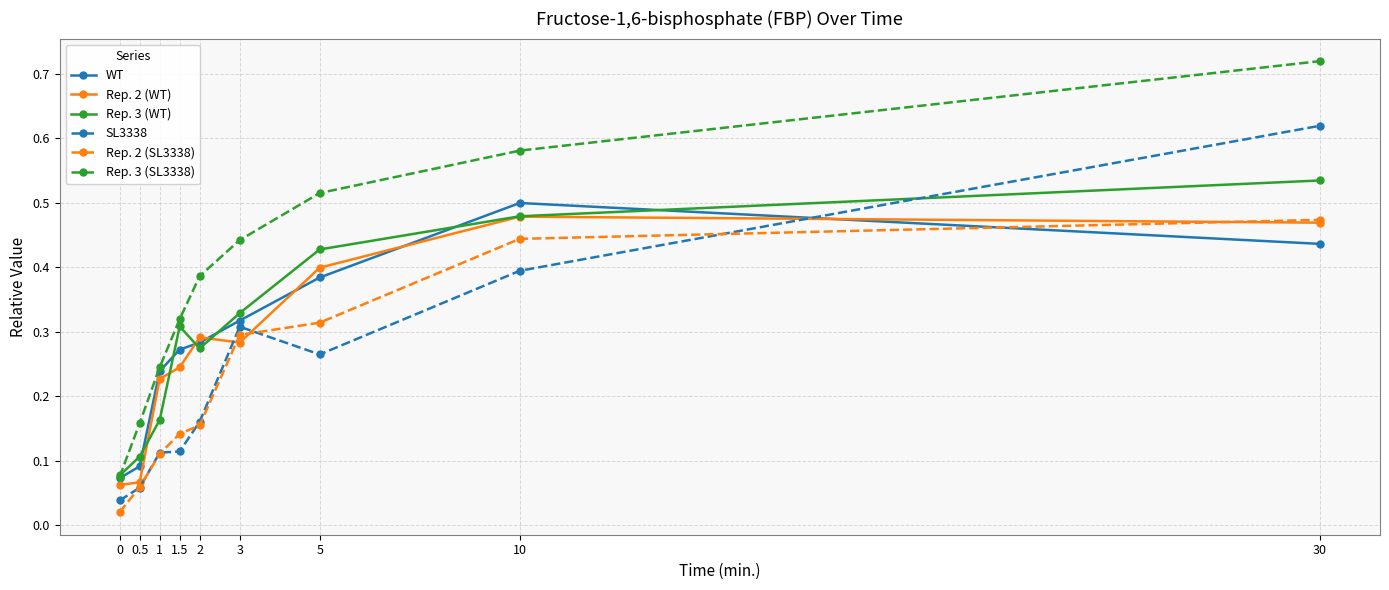

The value of Rep. 2 (SL3338) at 10 is 0.4. True or false?

True